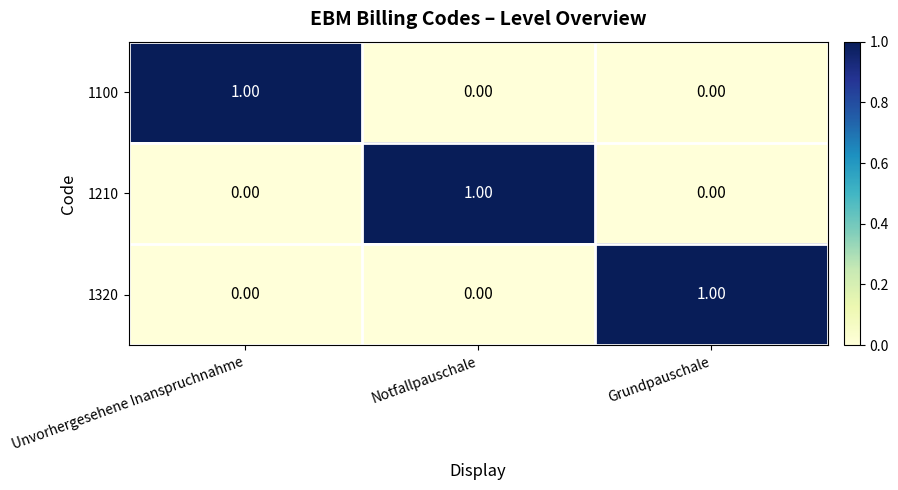

At how many categories does at least one series exceed 0?

3